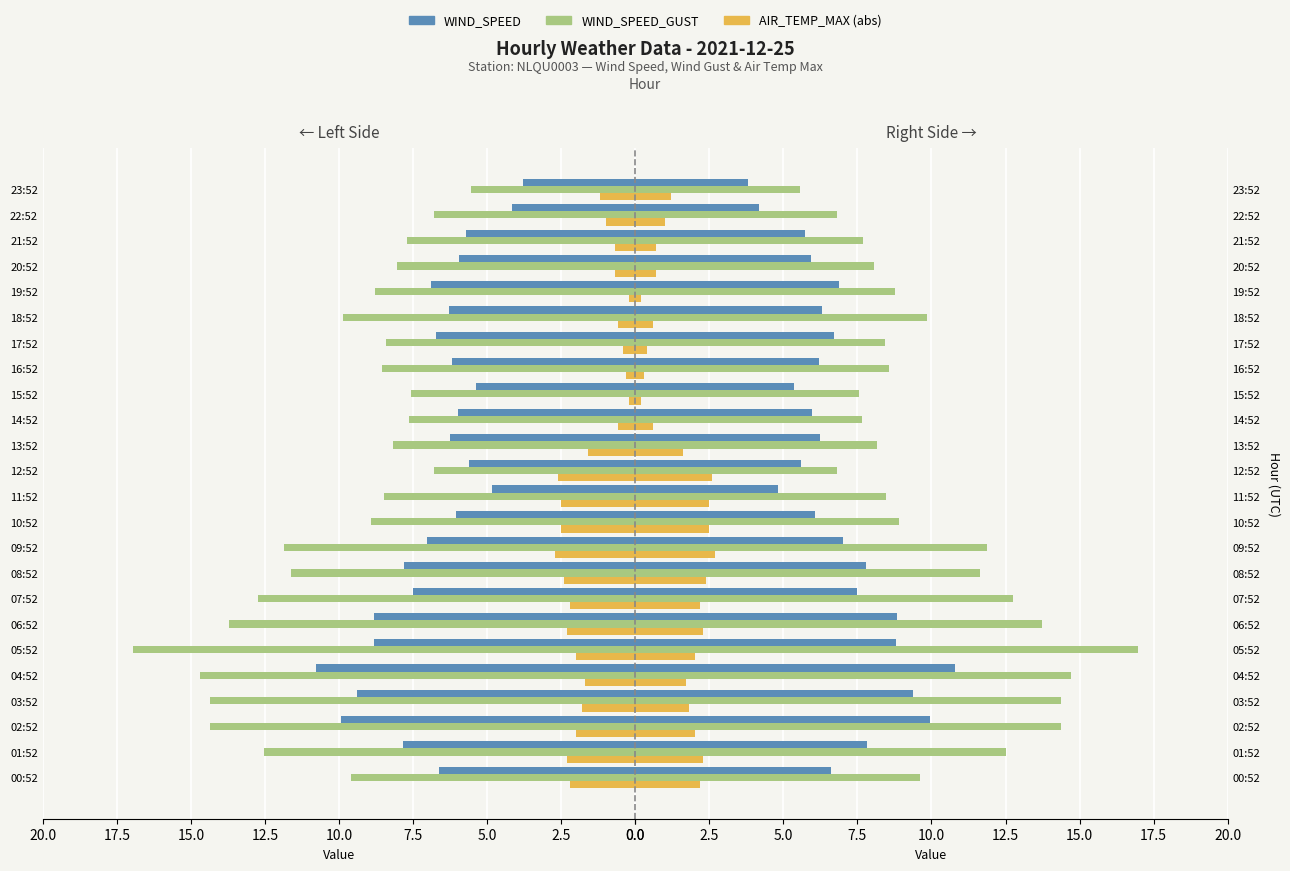

What is the difference between the second highest and minimum values in the WIND_SPEED series?

6.1